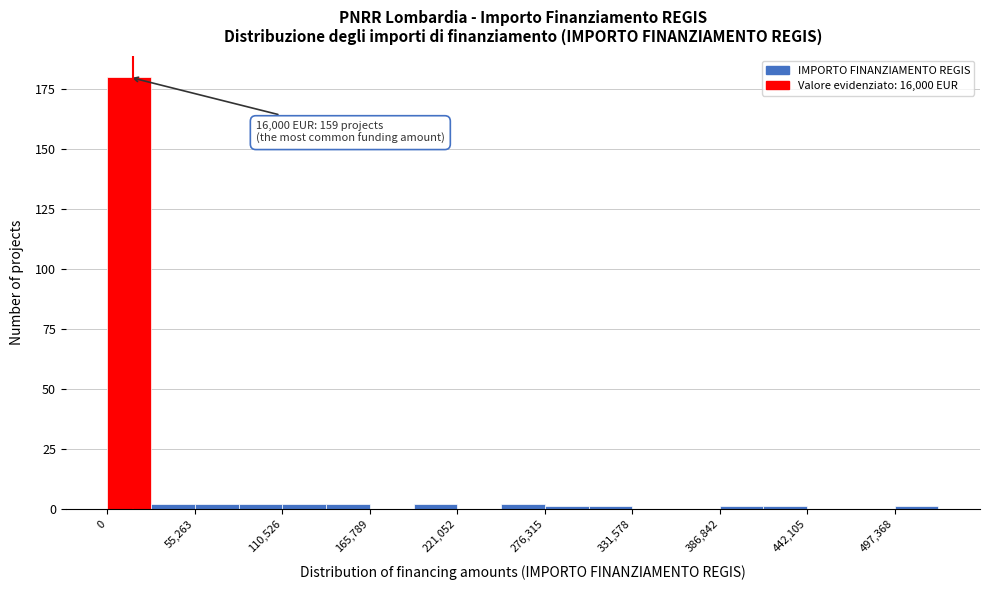

Read against the x-axis, roughly where is the centre of the tallest bar?

10000